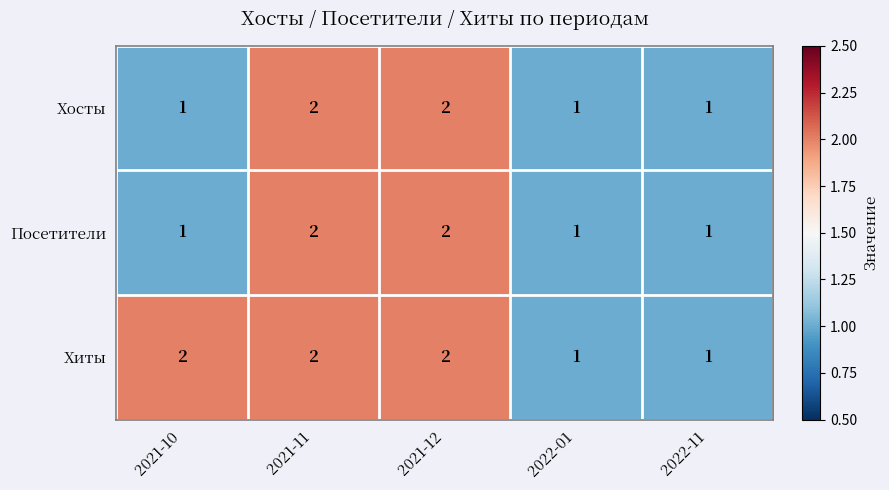

Which series has the largest total across all categories?

Хиты